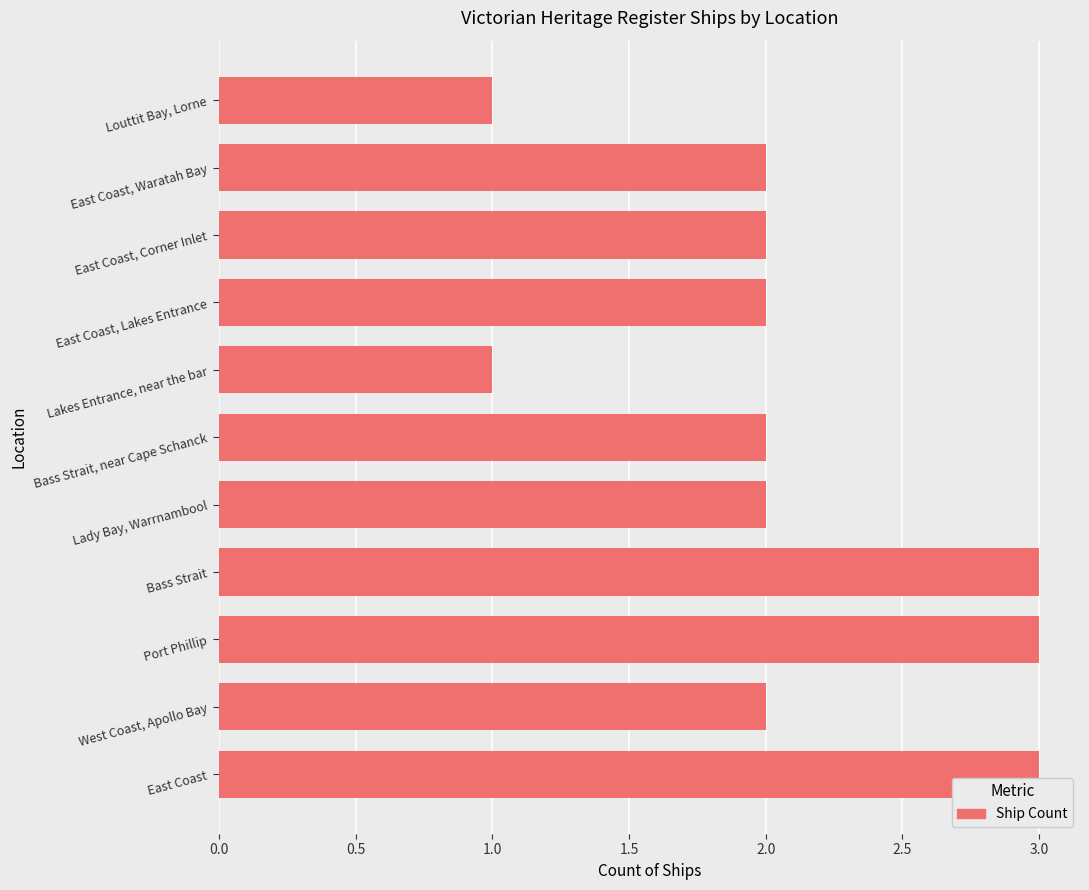

How many distinct data groups are displayed?

1